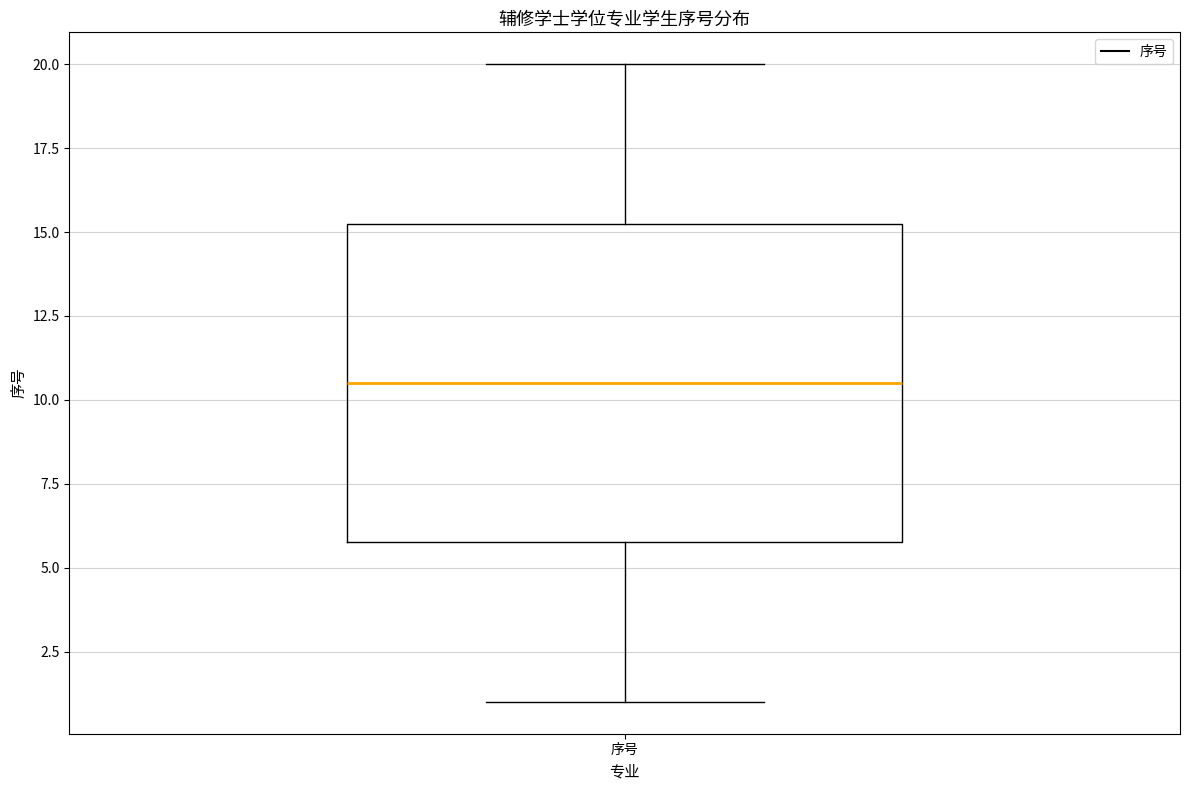

Transcribe this box plot: give where the median line is, the range the box spans, and where the two whiskers end, as read against the y-axis. The values are not printed on the chart, so give them approximately, as read against the axis.

median 10.5, box 6.0 to 15.5, whiskers 1.0 to 20.0